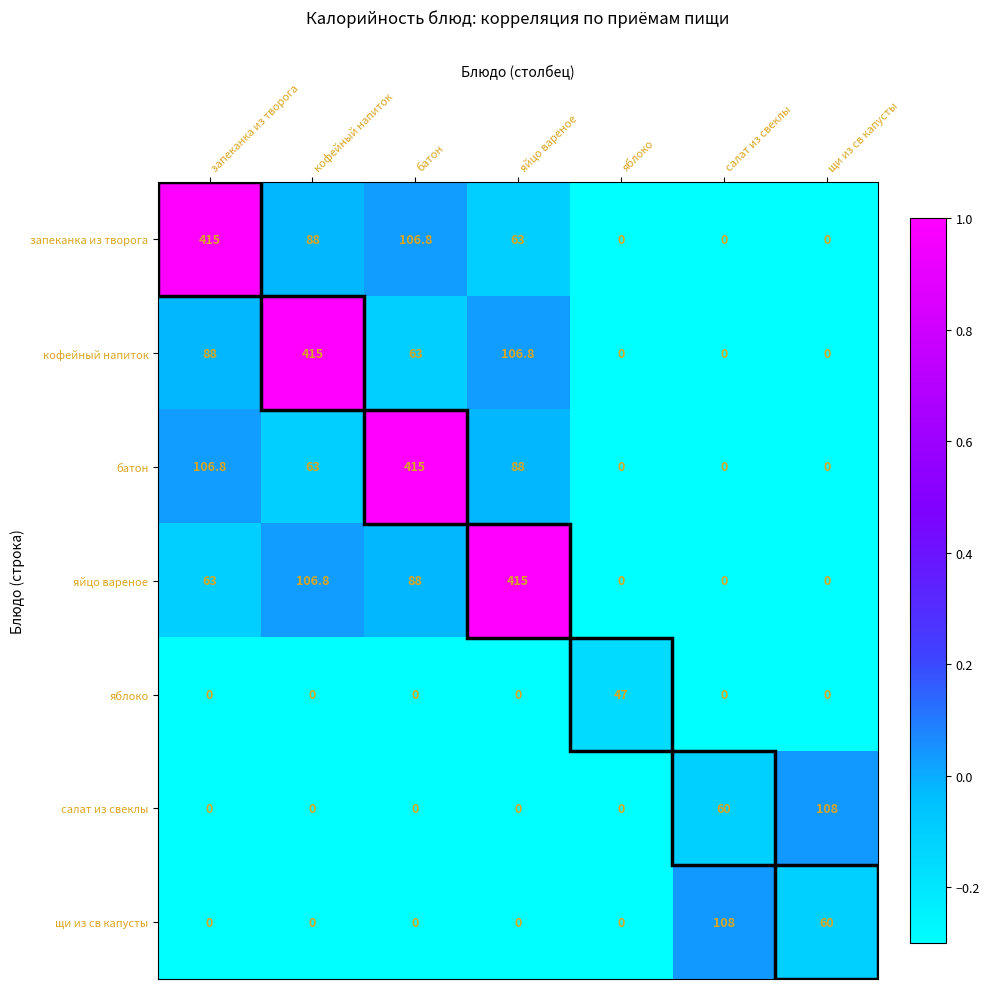

How many data points does each series have?

7